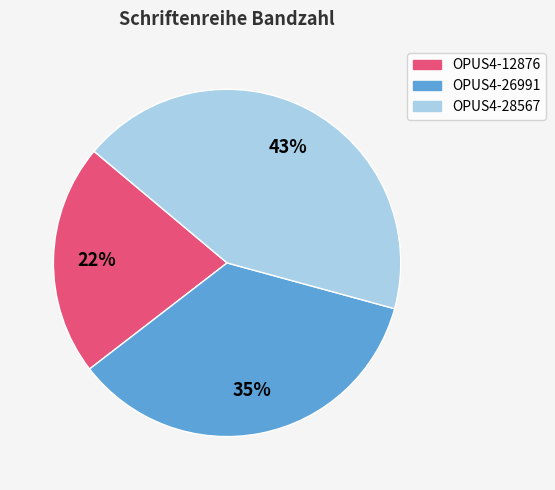

Count the number of slices in the pie.

3